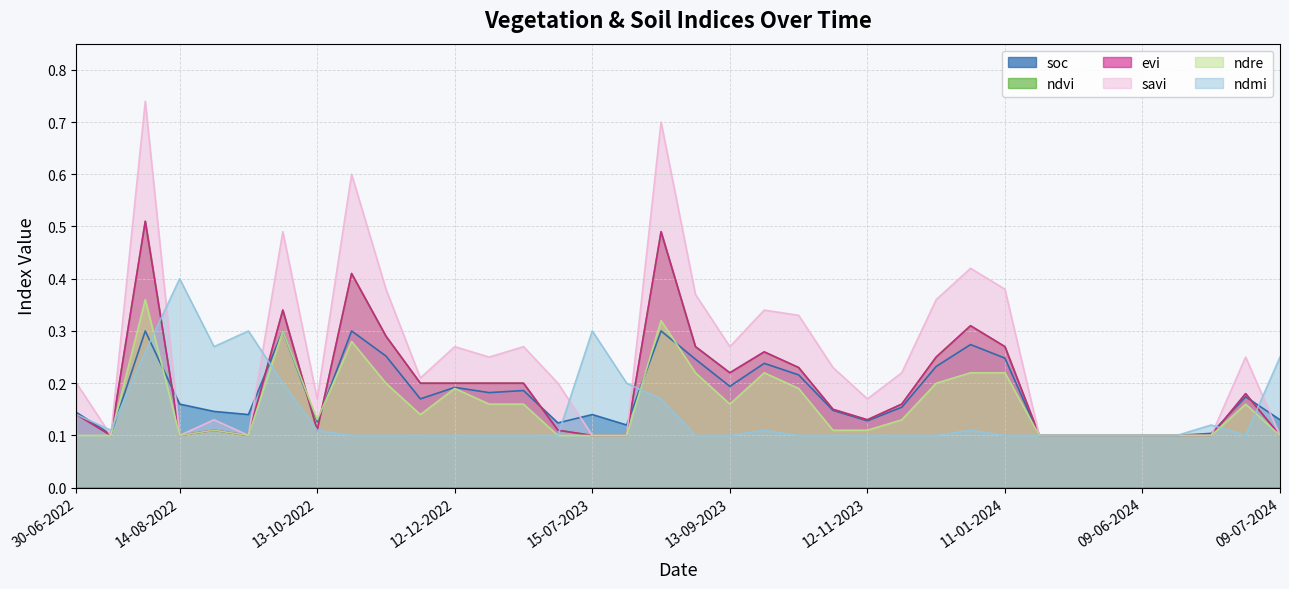

Where is the first local maximum for soc?

30-07-2022